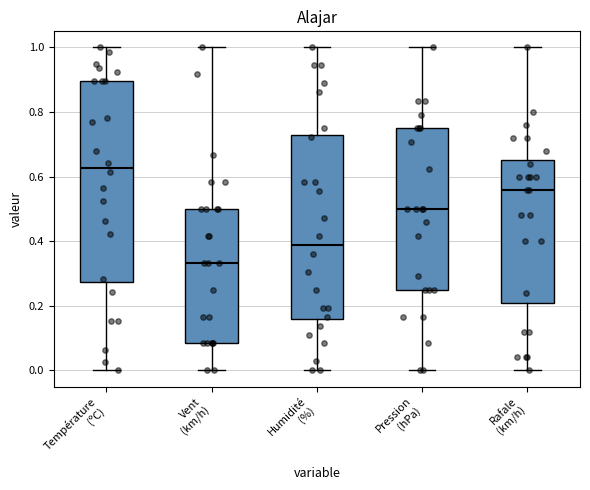

Which box has the highest median line?

Température (ºC)